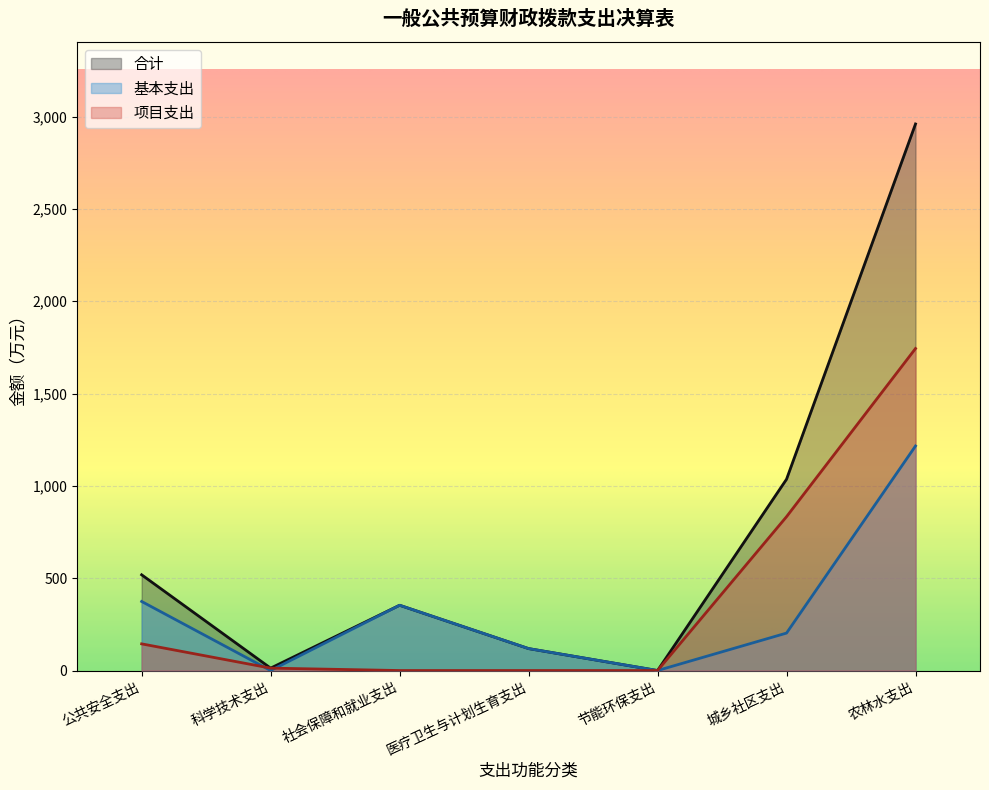

What is the difference between the 合计 values at 社会保障和就业支出 and 医疗卫生与计划生育支出?

234.7